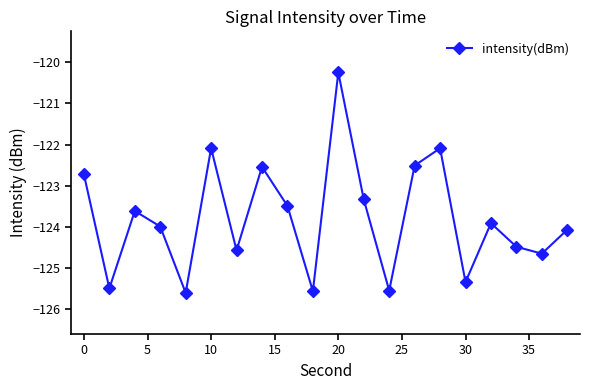

What is the difference between the maximum and minimum values?

5.4